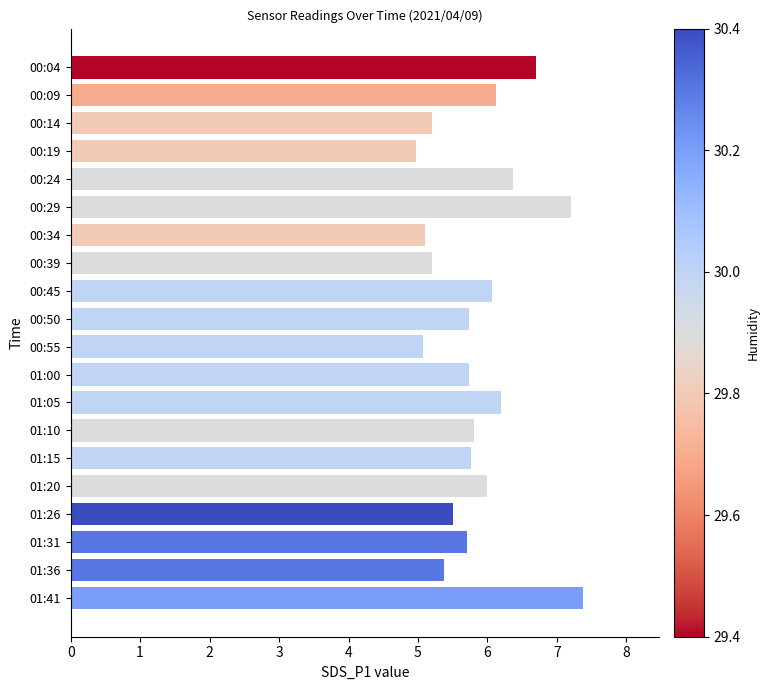

Is it true that the value at 00:50 is 8.9?

False